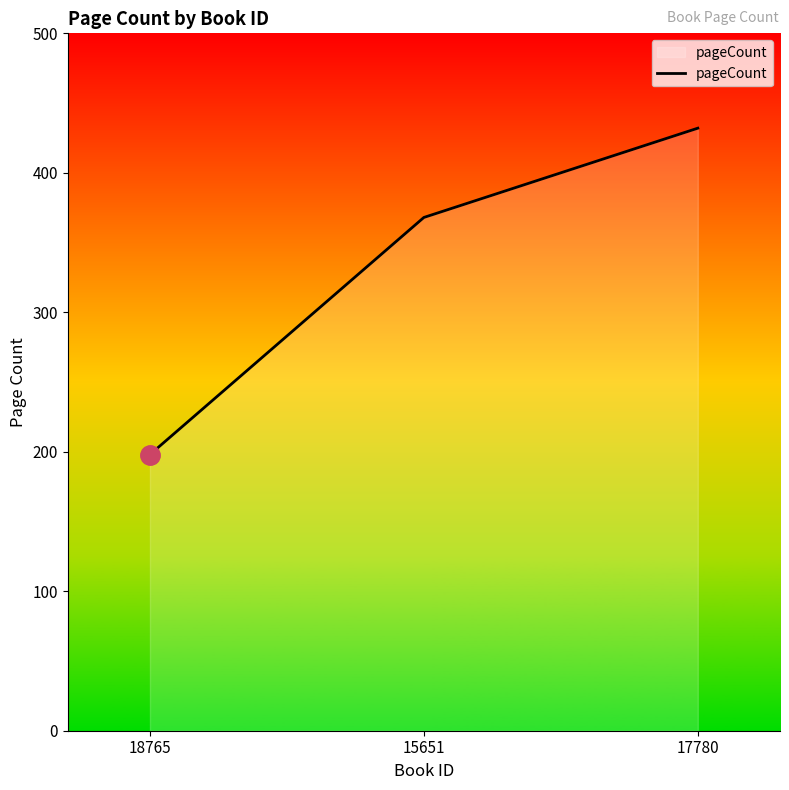

List the labels in order of value, smallest first.

18765, 15651, 17780